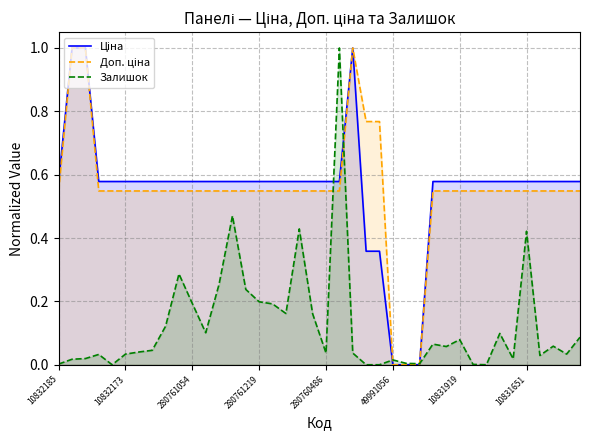

List the series in order of their peak value, highest first.

Ціна, Доп. ціна, Залишок